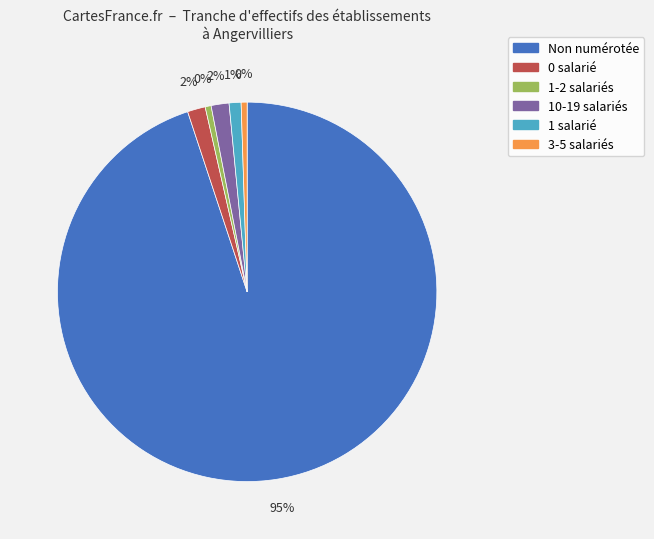

Is there any slice that represents more than half of the pie?

Yes